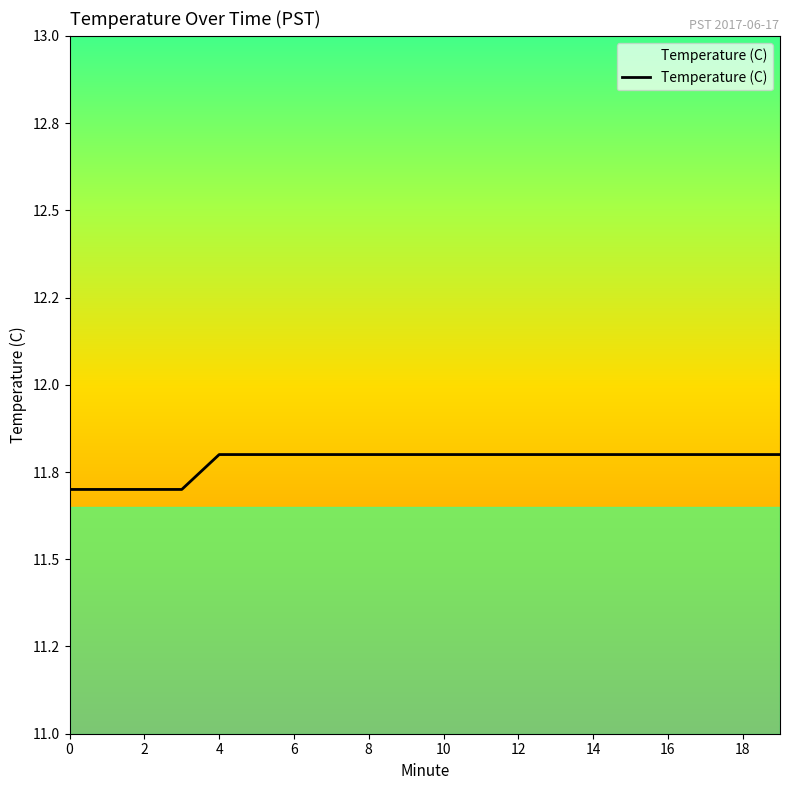

Is this an area chart (filled region under the line)?

Yes